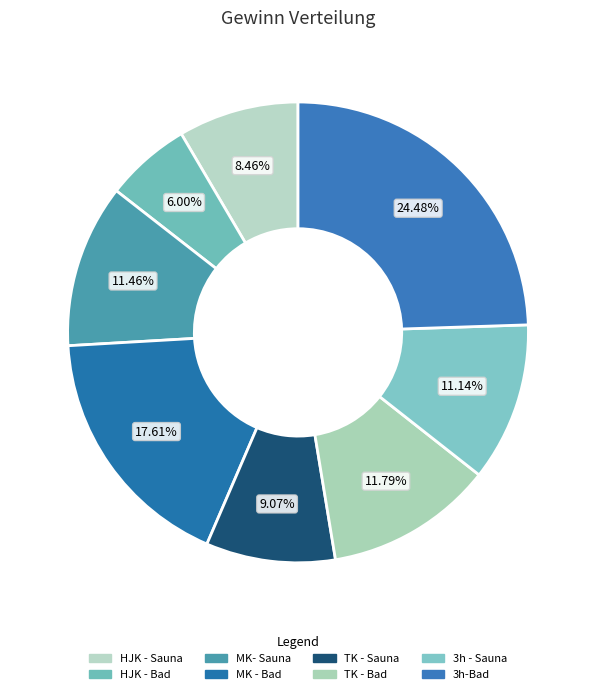

How many segments does this pie chart have?

8